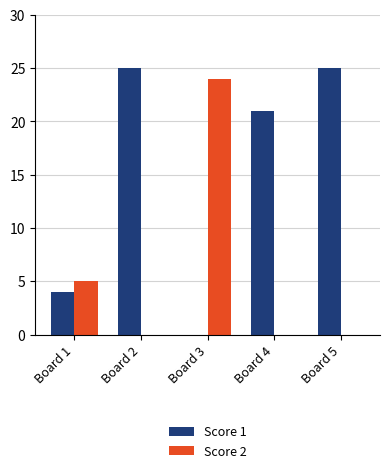

What is the greatest value displayed?

25